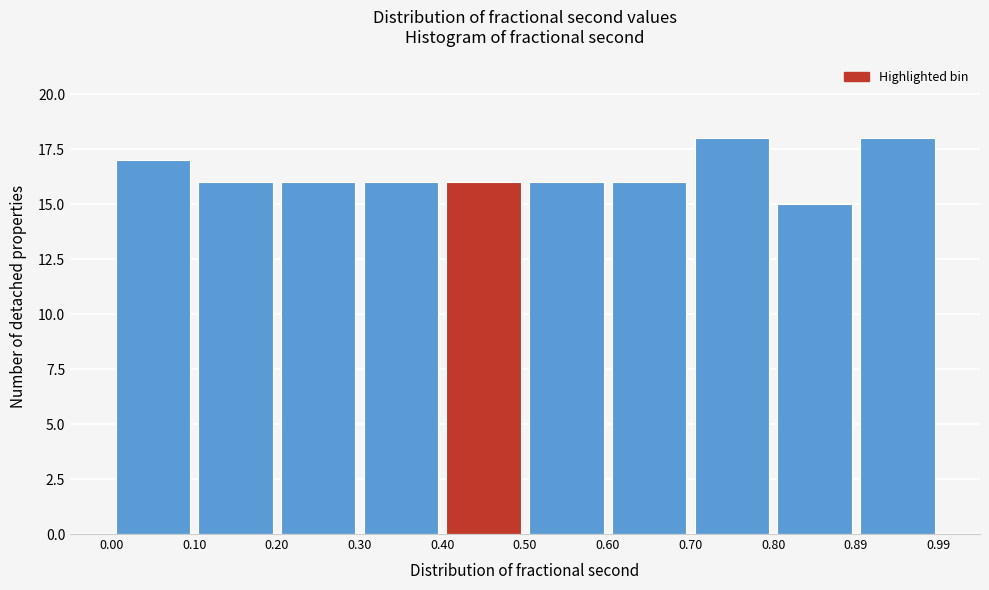

Reading left to right, transcribe this chart: for each bar, give the range it covers on the x-axis and its height. The values are not printed on the chart, so give them approximately, as read against the axis.

0.00 to 0.10: 17
0.10 to 0.20: 16
0.20 to 0.30: 16
0.30 to 0.40: 16
0.40 to 0.50: 16
0.50 to 0.60: 16
0.60 to 0.70: 16
0.70 to 0.80: 18
0.80 to 0.89: 15
0.89 to 0.99: 18